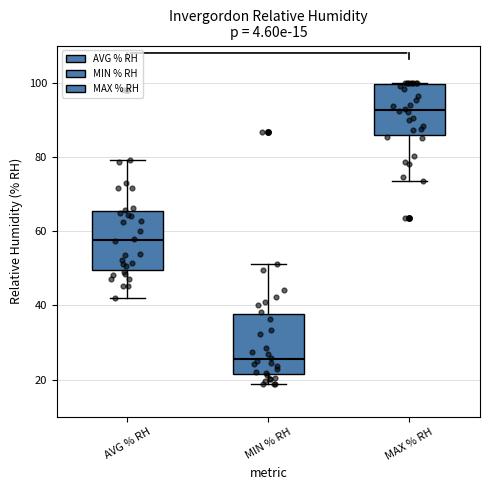

Which box has the lowest median line?

MIN % RH